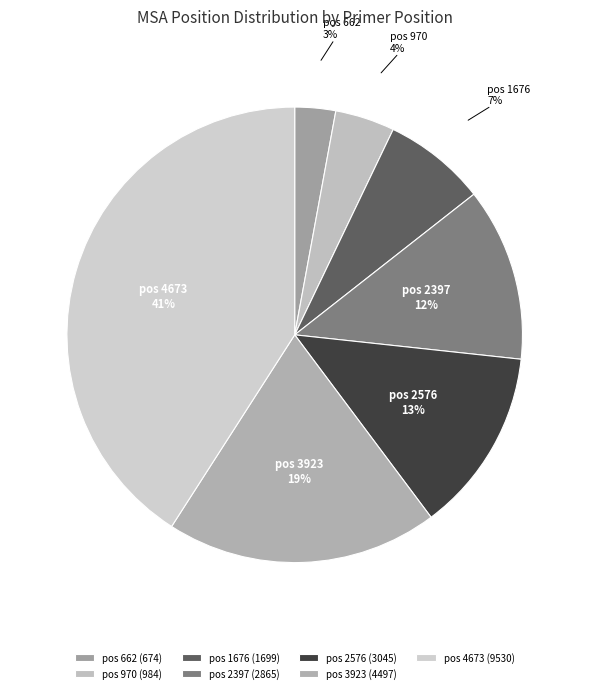

Does any single category account for the majority?

No